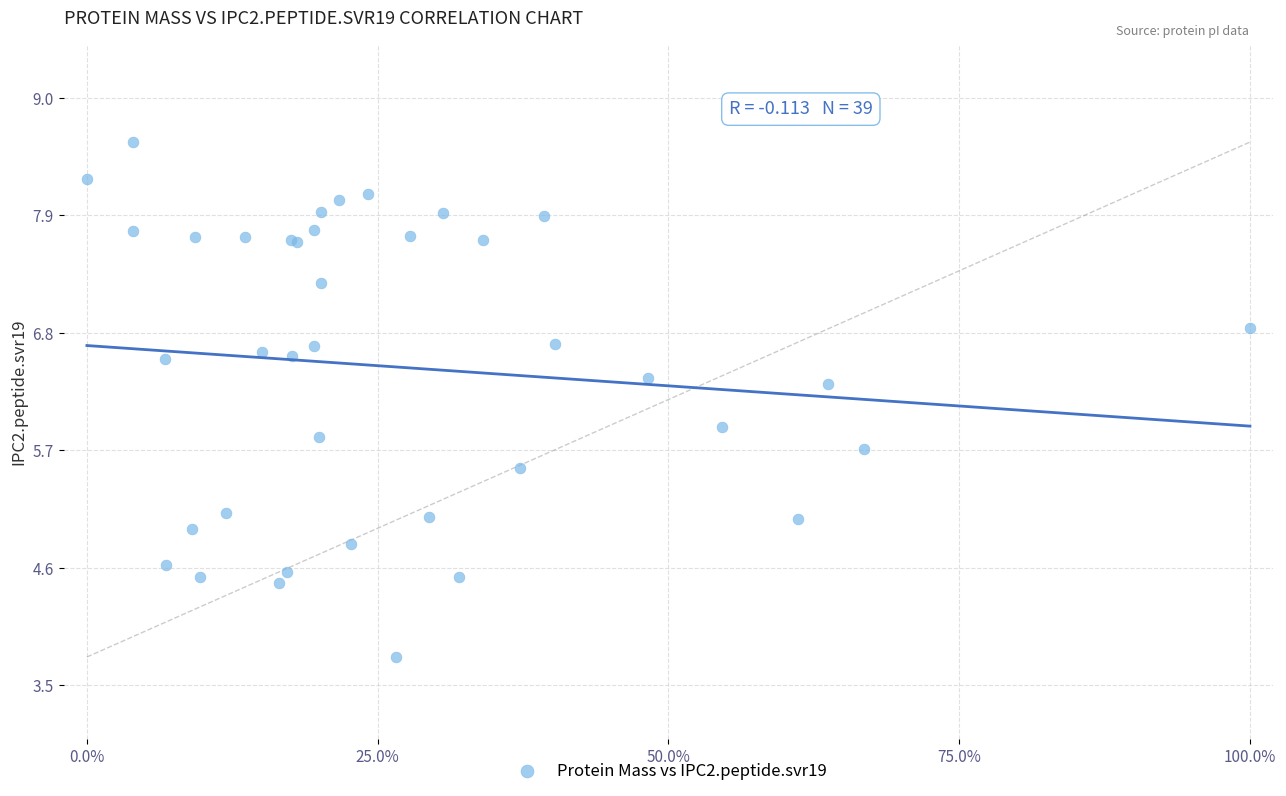

What Y value in the scatter plot is closest to 6?

5.9